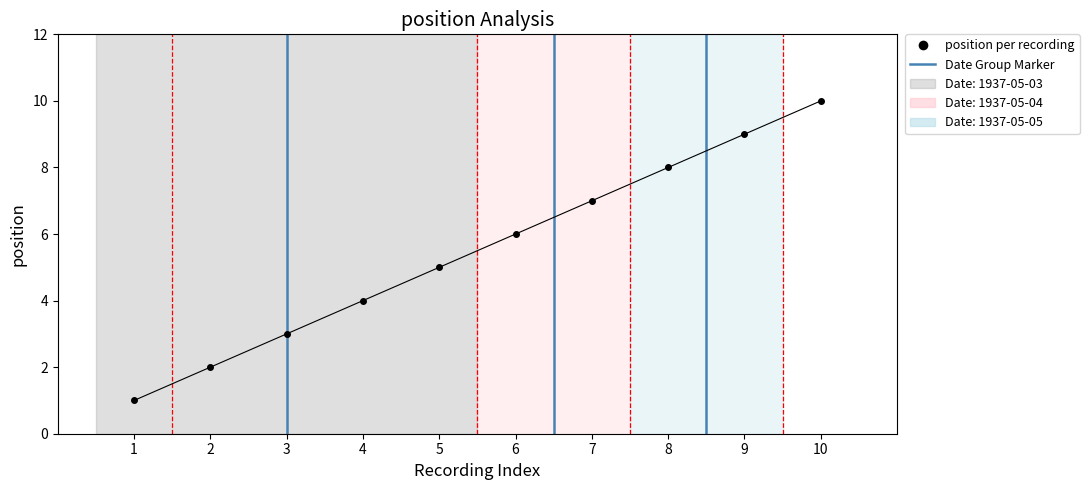

Does the chart display data point markers on the line(s)?

Yes